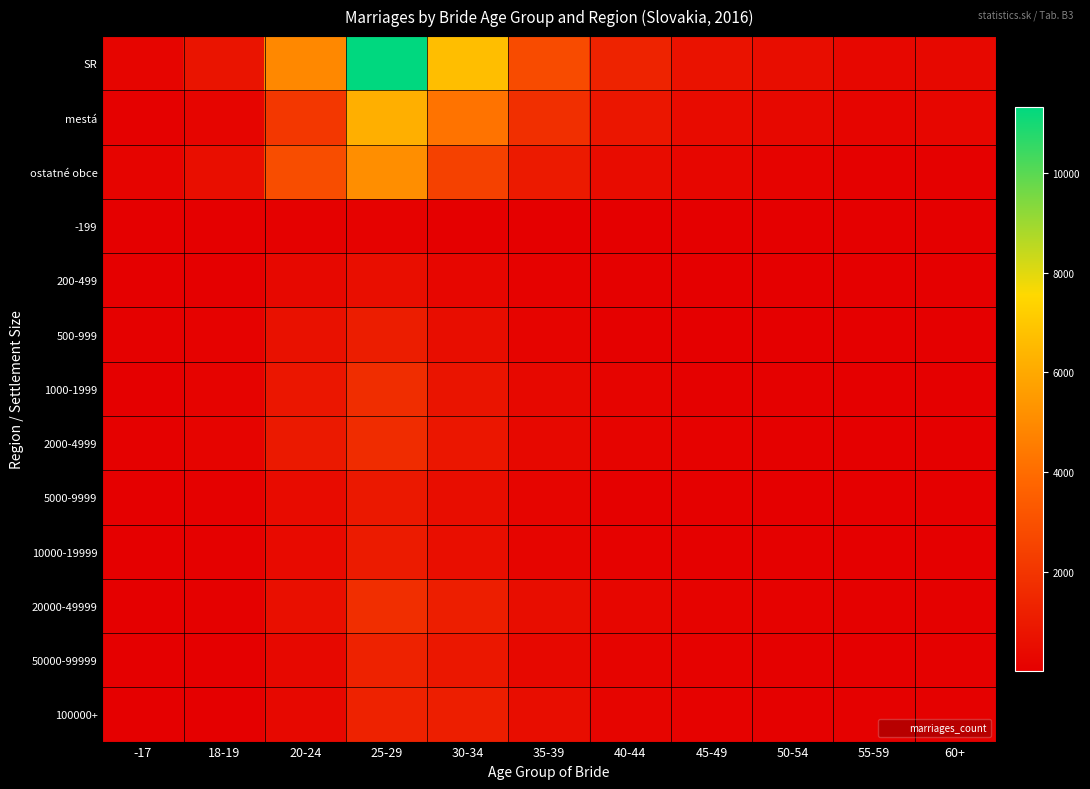

At -17, list the series in order from smallest to largest.

50000-99999, 100000+, -199, 10000-19999, 5000-9999, 200-499, 20000-49999, 1000-1999, 500-999, mestá, 2000-4999, ostatné obce, SR